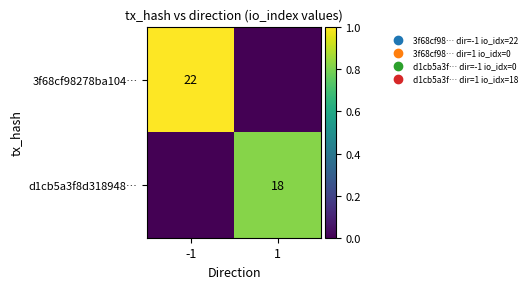

The 3f68cf98278ba104… series shows 22 at -1. True or false?

True